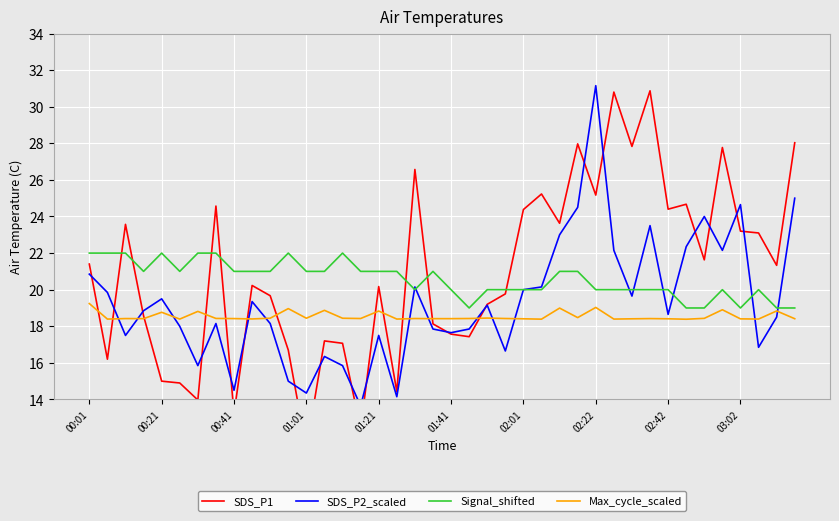

Between 00:01 and 13, which series saw the biggest shift?

SDS_P2_scaled